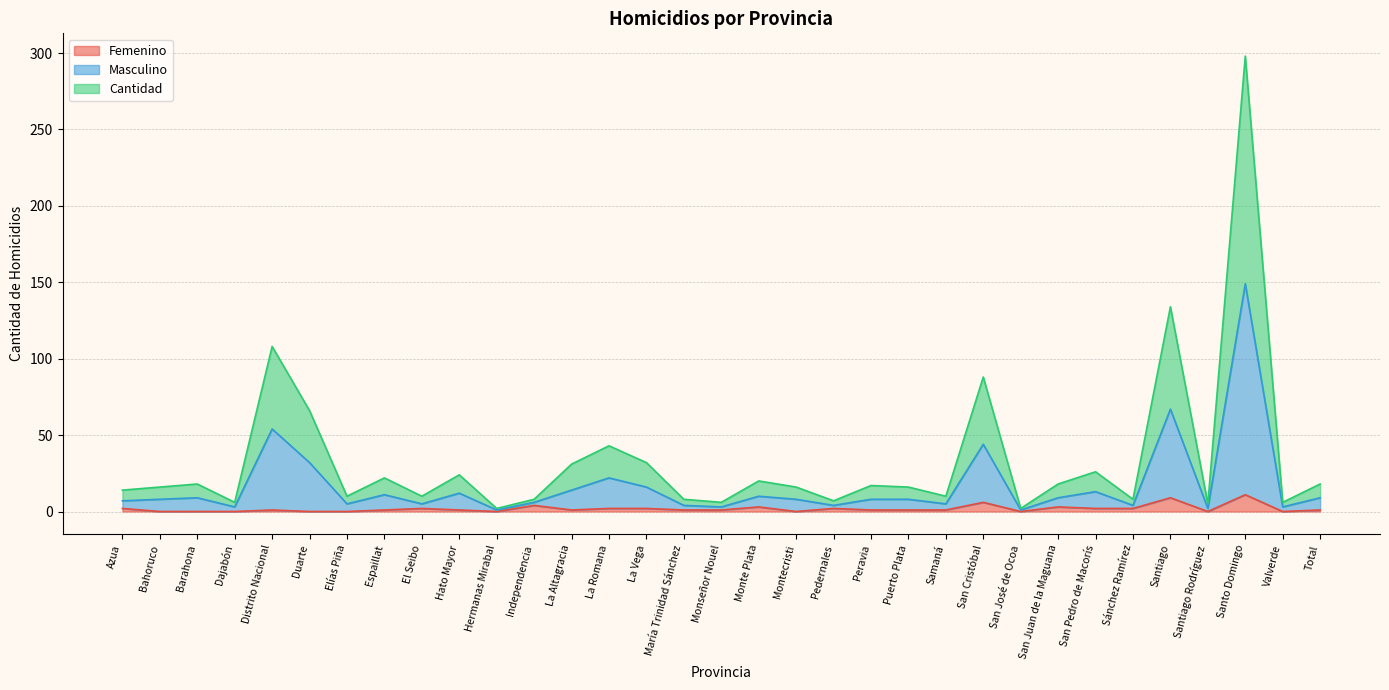

What is the difference between the second highest and second lowest values in the Cantidad series?

66